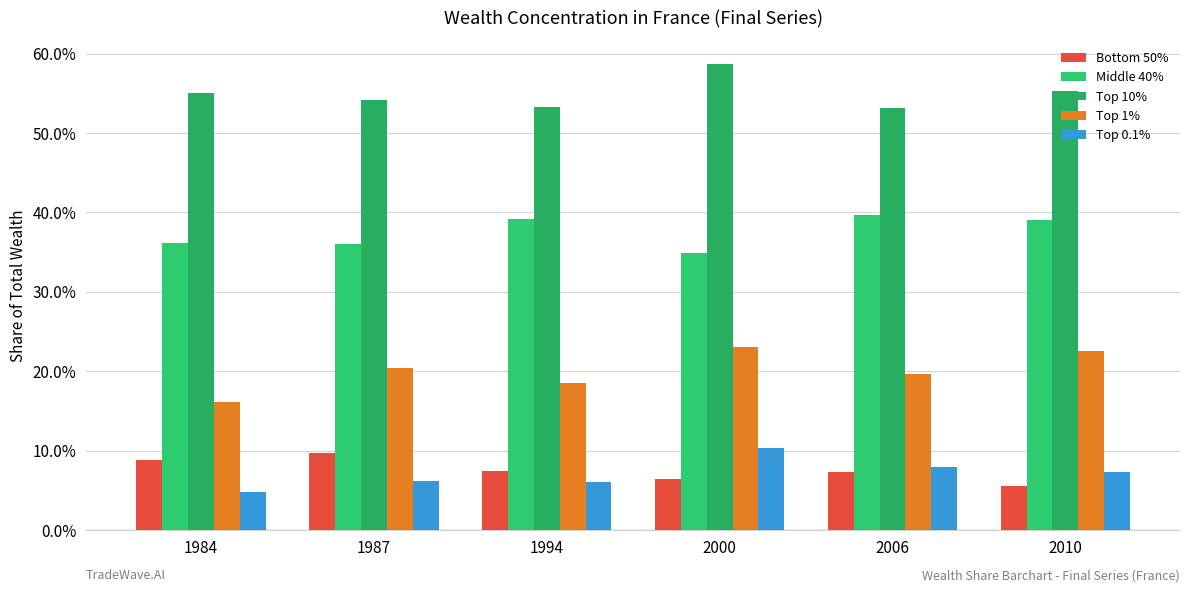

Rank the categories by Top 0.1% value from highest to lowest.

2000, 2006, 2010, 1987, 1994, 1984